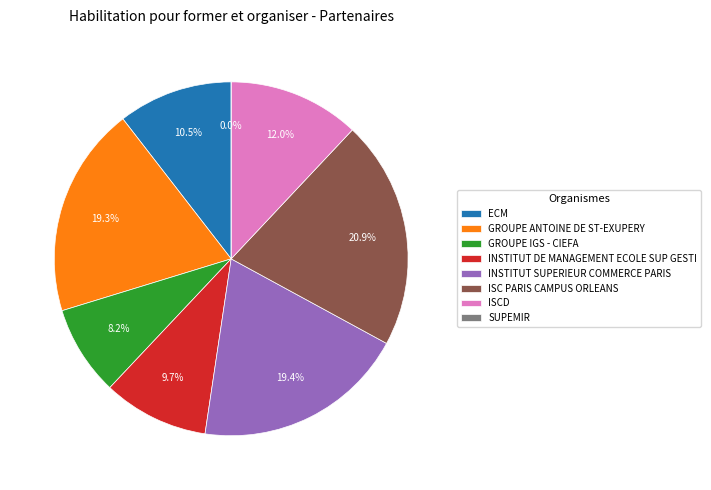

Which slice is the largest?

ISC PARIS CAMPUS ORLEANS